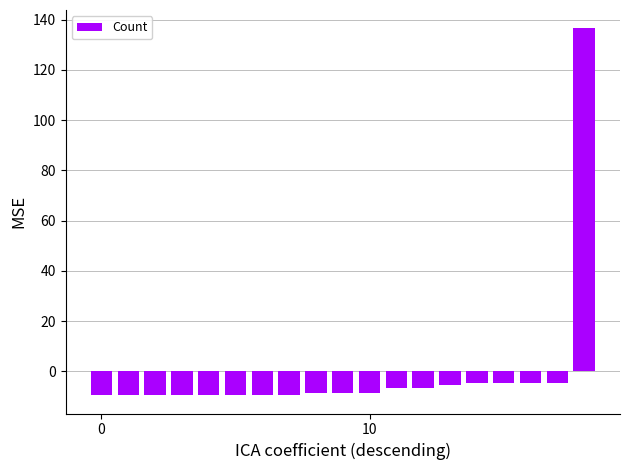

Reading left to right, transcribe all the data shown in this chart.

-9.4	-9.4	-9.4	-9.4	-9.4	-9.4	-9.4	-9.4	-8.4	-8.4	-8.4	-6.4	-6.4	-5.4	-4.4	-4.4	-4.4	-4.4	136.6